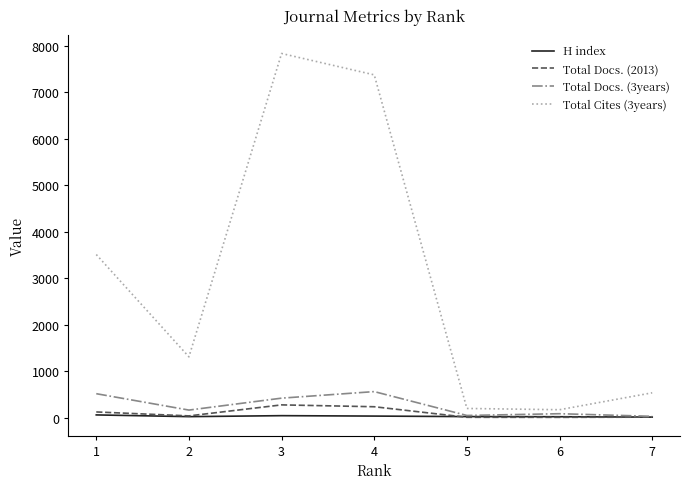

True or false: Total Docs. (3years) and Total Cites (3years) cross at least once.

False